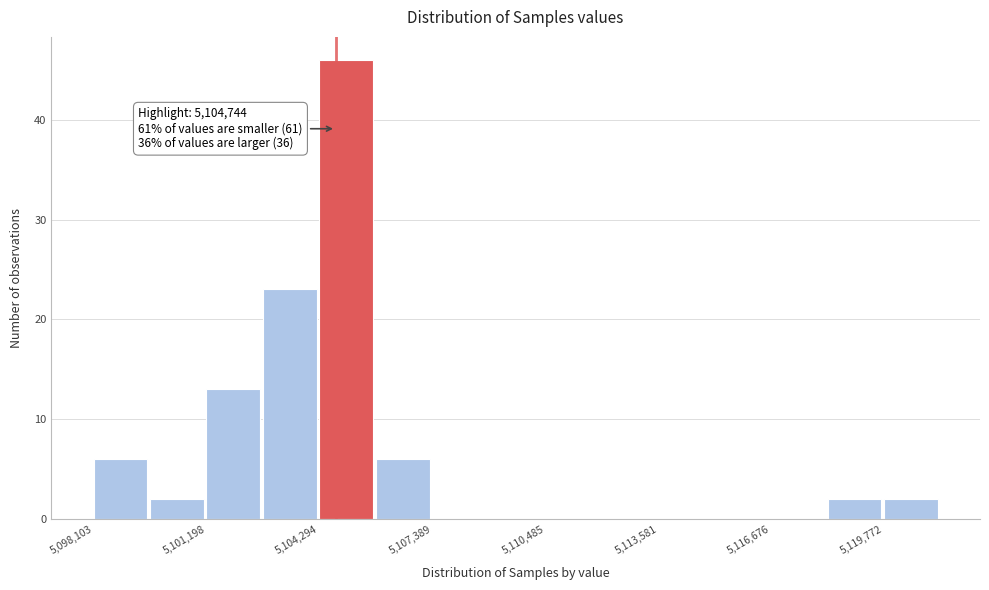

Around what value on the x-axis is the tallest bar? Give the approximate position of its centre, as read against the axis.

5105000